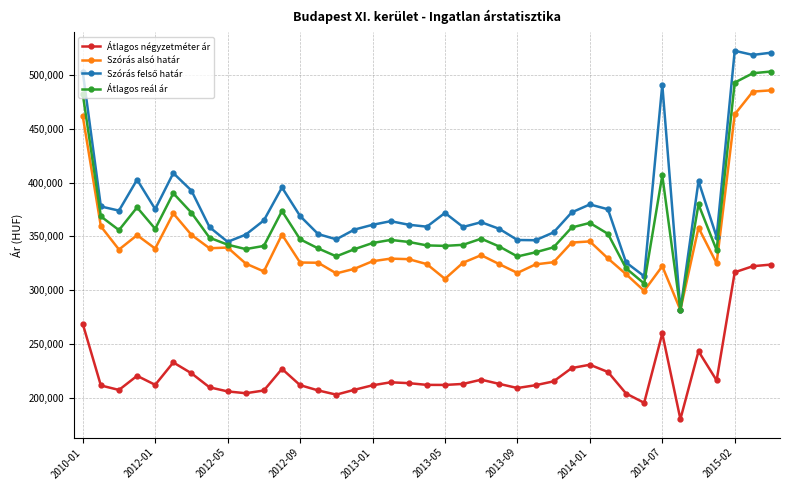

What is the minimum value shown in the chart?

180000